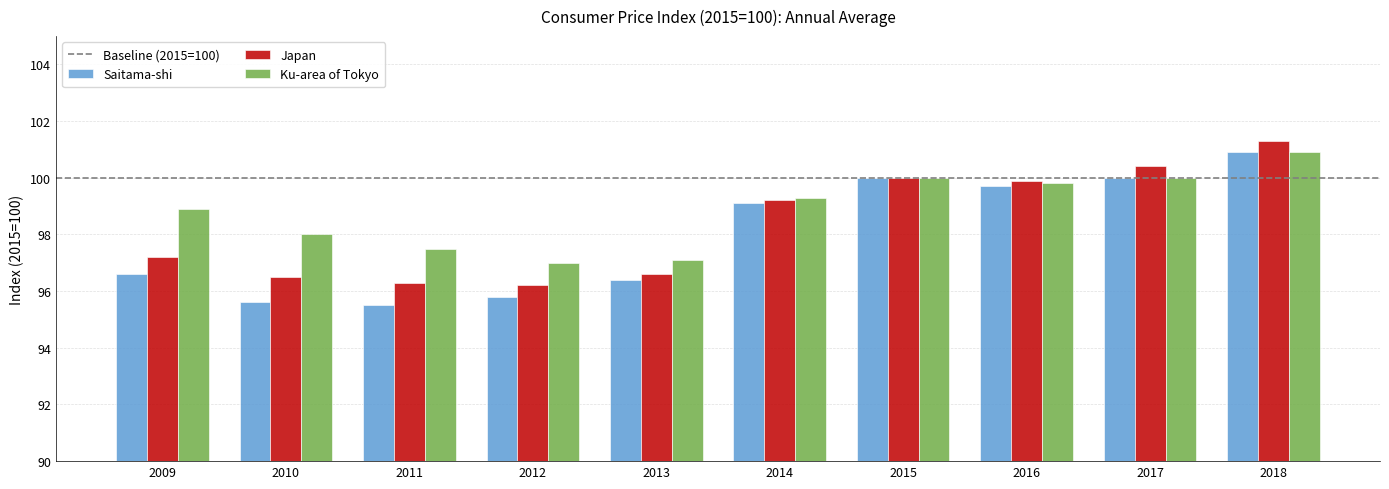

Where is Japan nearest to the value 98?

2009